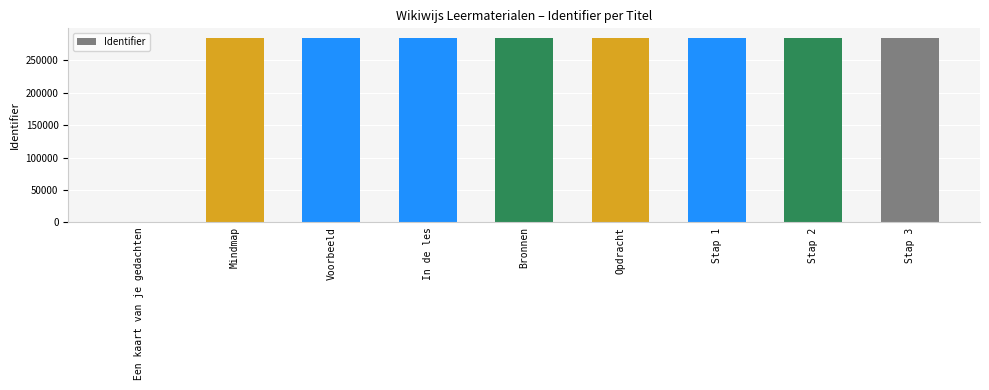

What is the sum of all values?

2282581